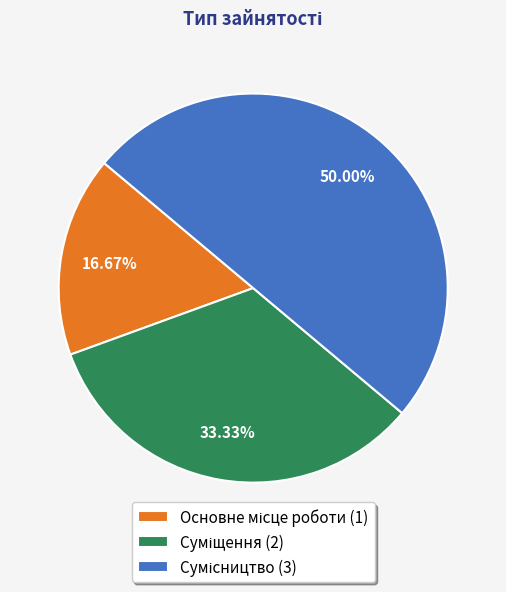

Do Суміщення and Основне місце роботи together represent more than half of the pie?

No